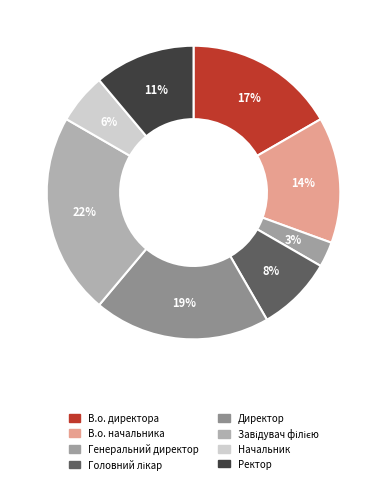

Is Ректор the majority of the pie?

No